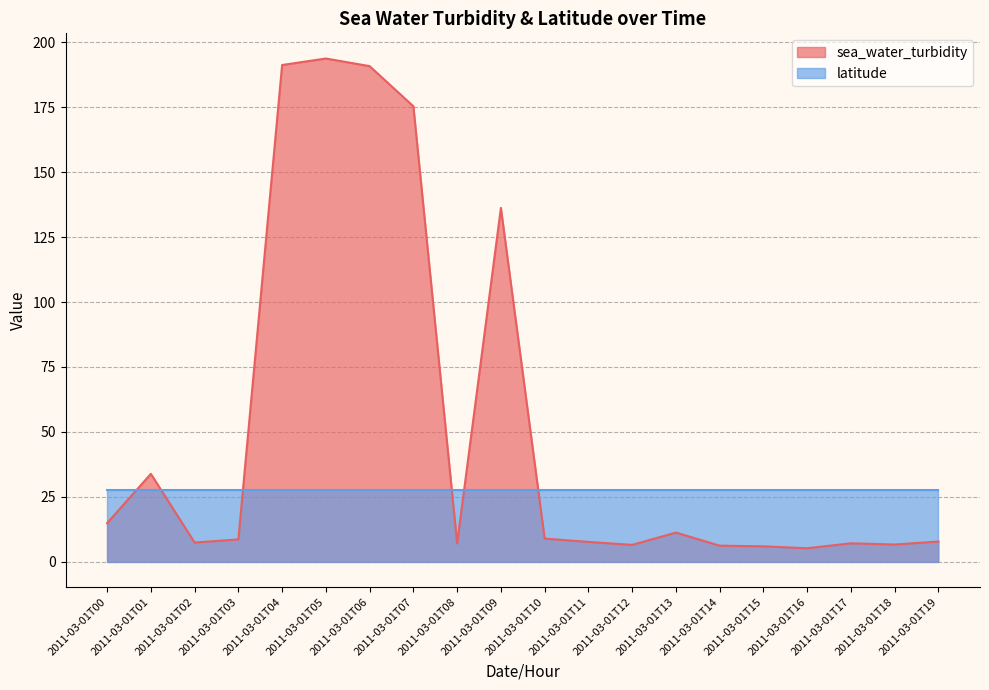

What is the change in value from 2011-03-01T12 to 2011-03-01T16?

-1.3